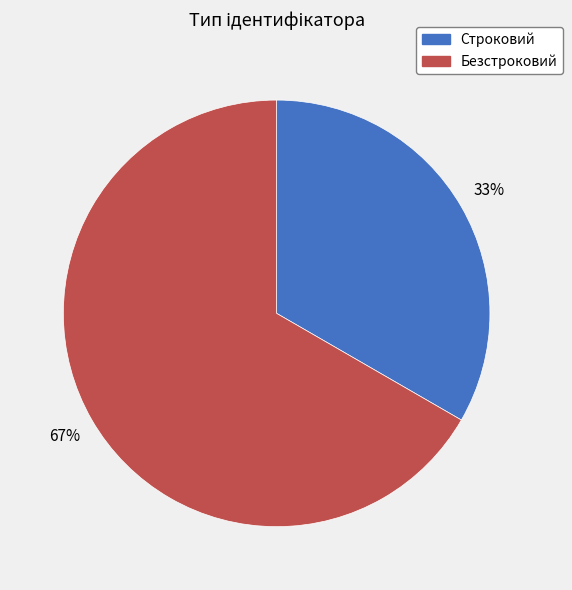

How many slices are in this pie chart?

2